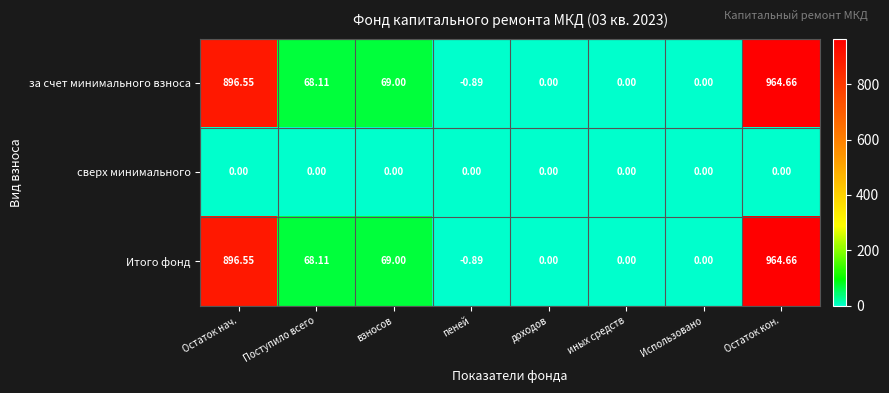

At how many categories does at least one series exceed 881?

2